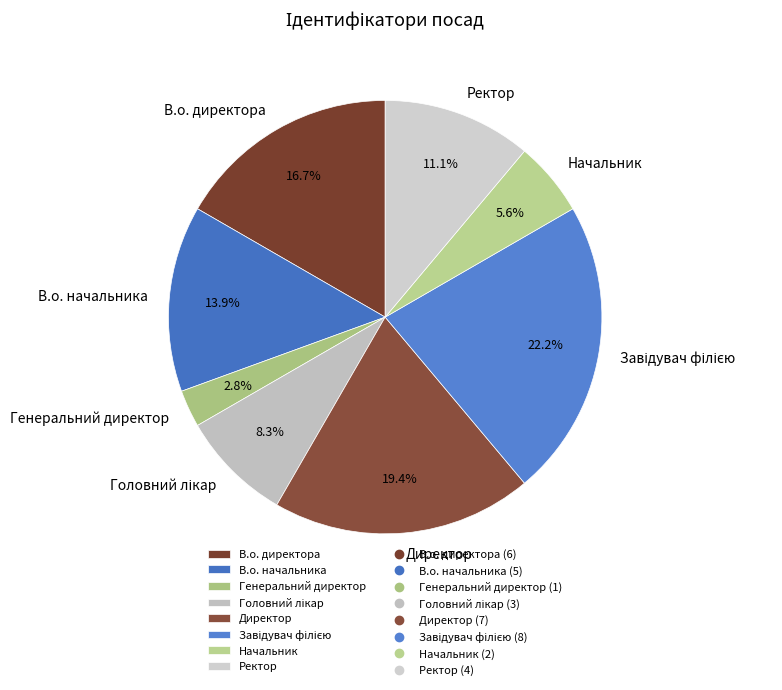

To the nearest percent, what is the combined percentage of Начальник and Ректор?

17%